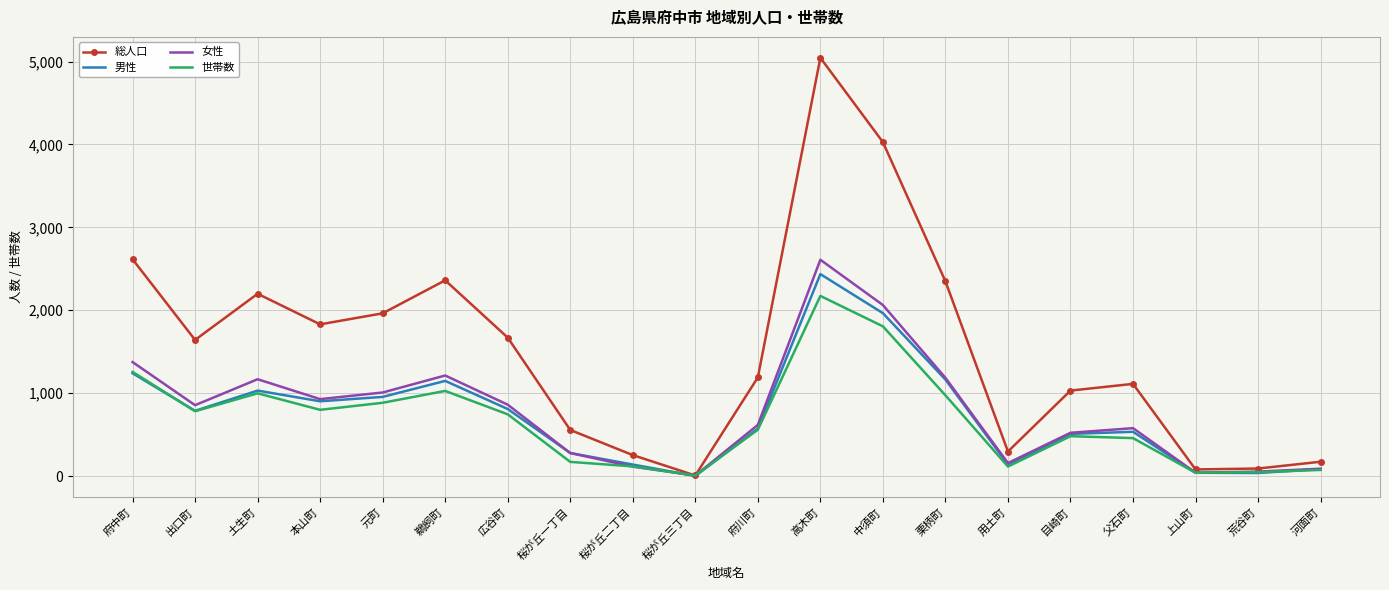

What is the spread (max minus min) of values at 府川町?

631